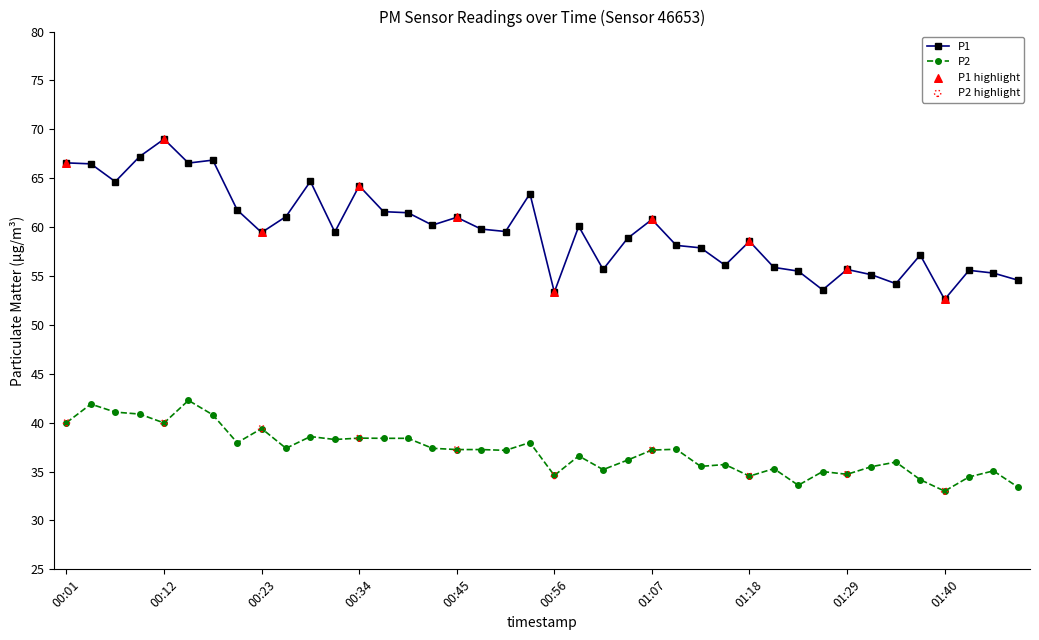

Which series has the largest total across all categories?

P1